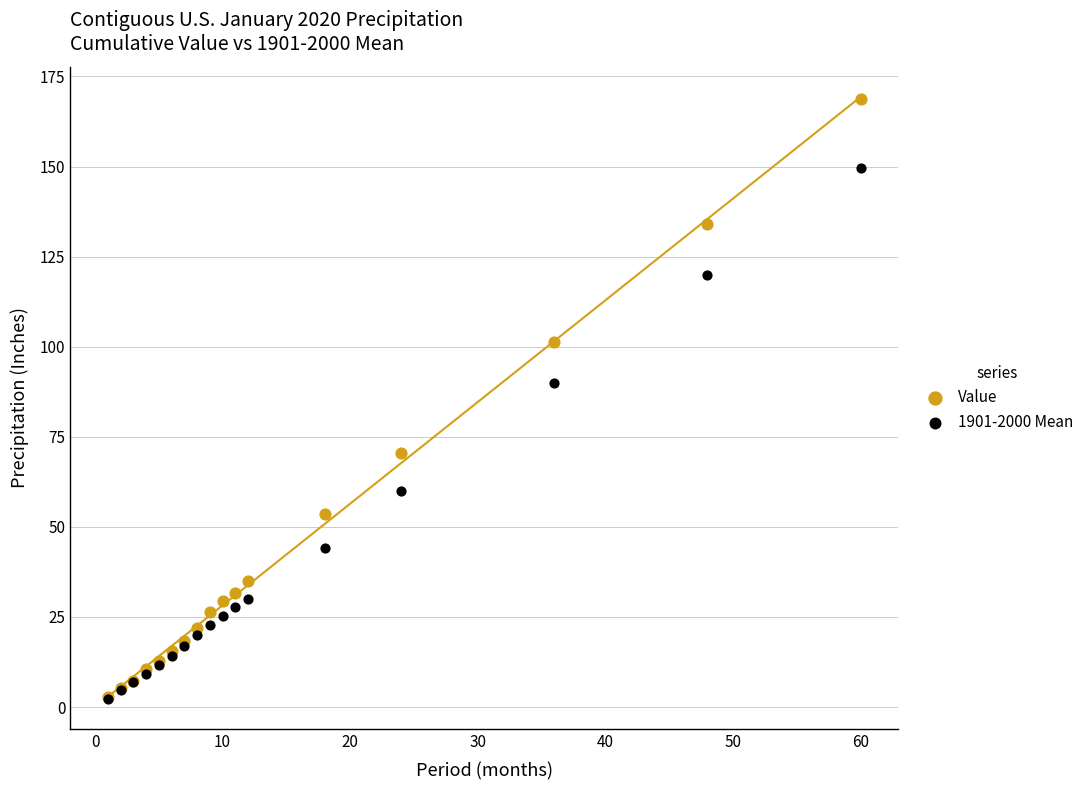

Across all series, what Y value is closest to 85?

89.9